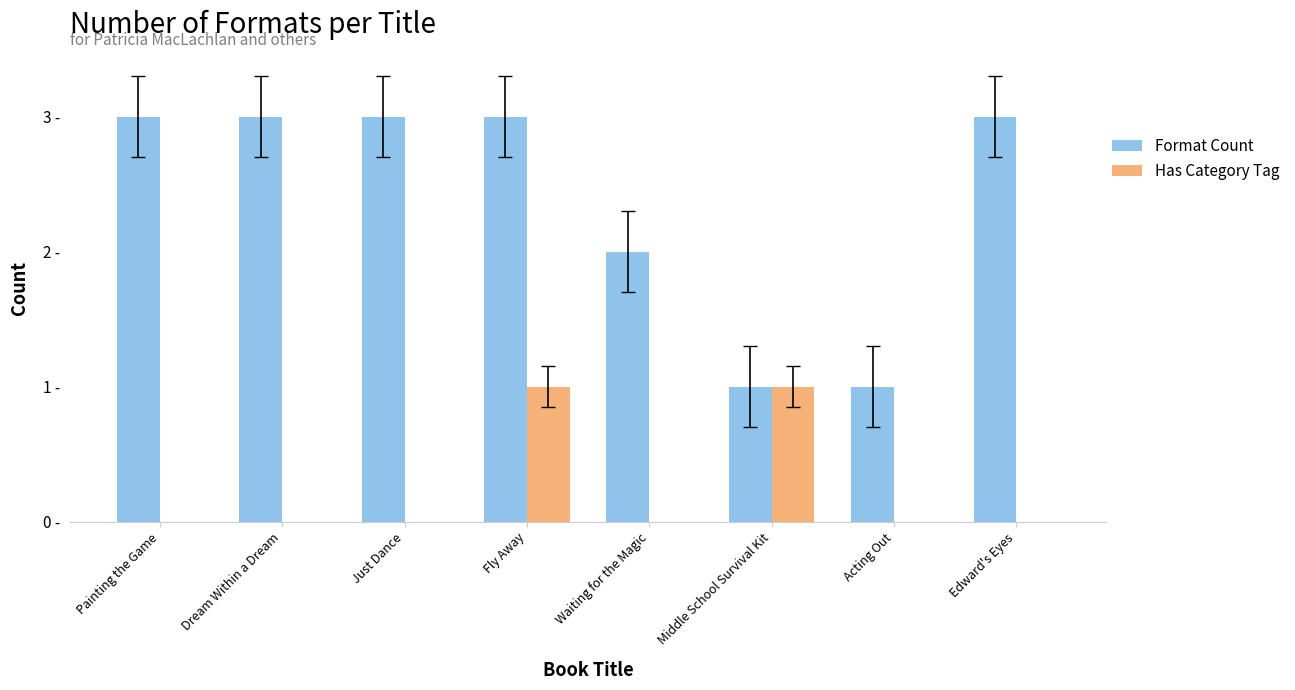

What are all the series names shown in the legend?

Format Count, Has Category Tag